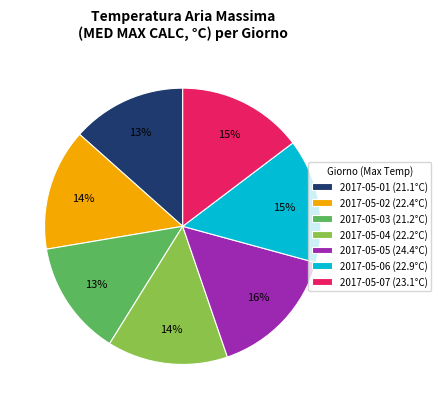

Which has a higher value, 2017-05-01 (21.1°C) or 2017-05-07 (23.1°C)?

2017-05-07 (23.1°C)